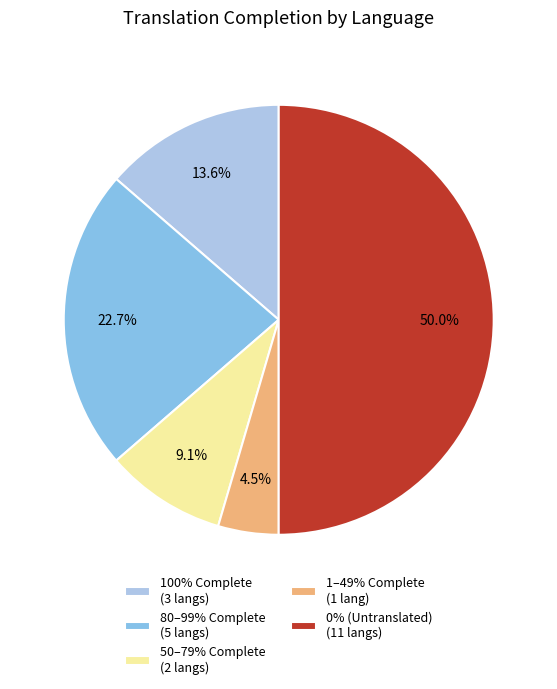

What percentage is NOT represented by 50–79% Complete (2 langs)?

90.9%